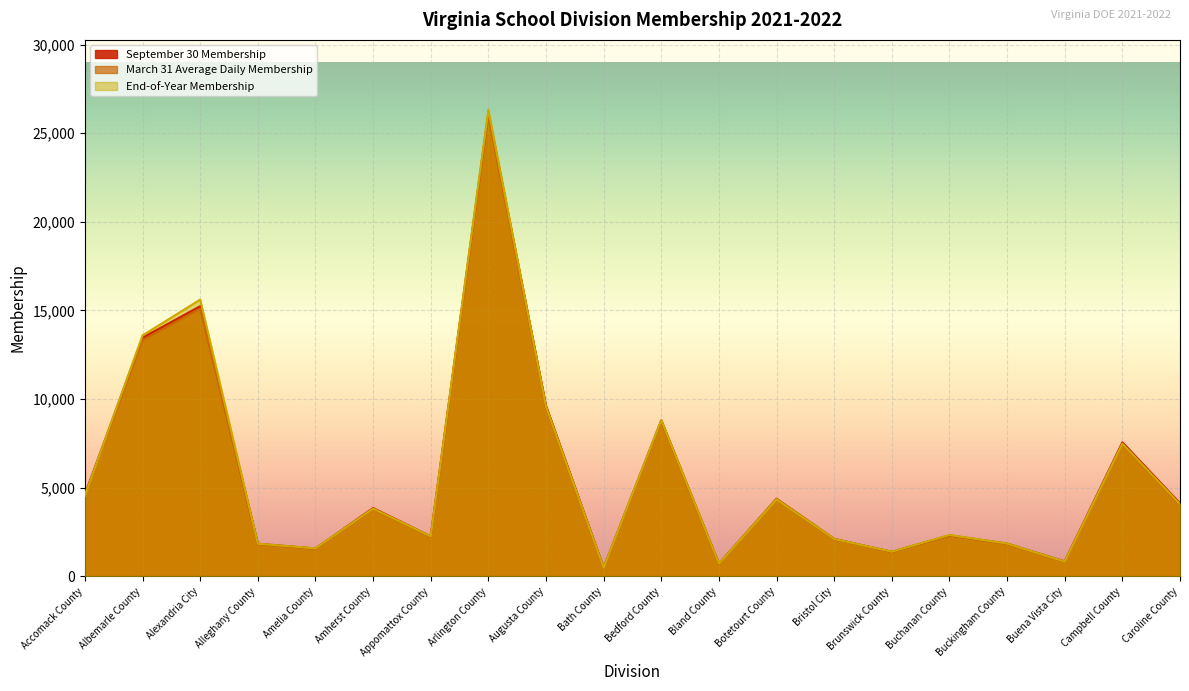

Rank the series at Botetourt County from highest to lowest value.

September 30 Membership, March 31 Average Daily Membership, End-of-Year Membership